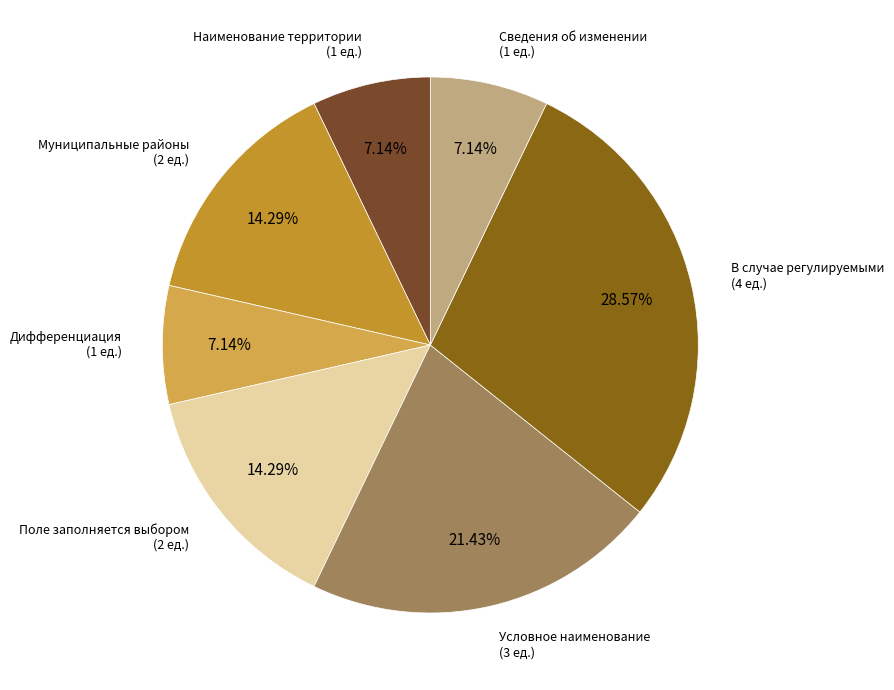

Is there a majority slice in this chart?

No